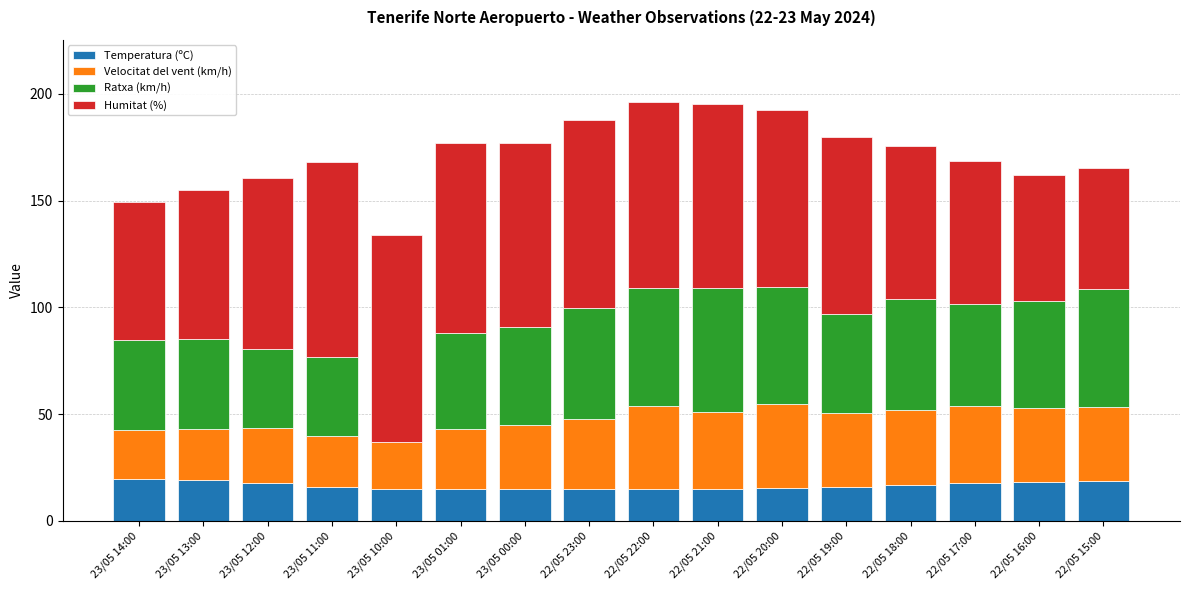

What is the highest value of the Temperatura (ºC) series?

19.5